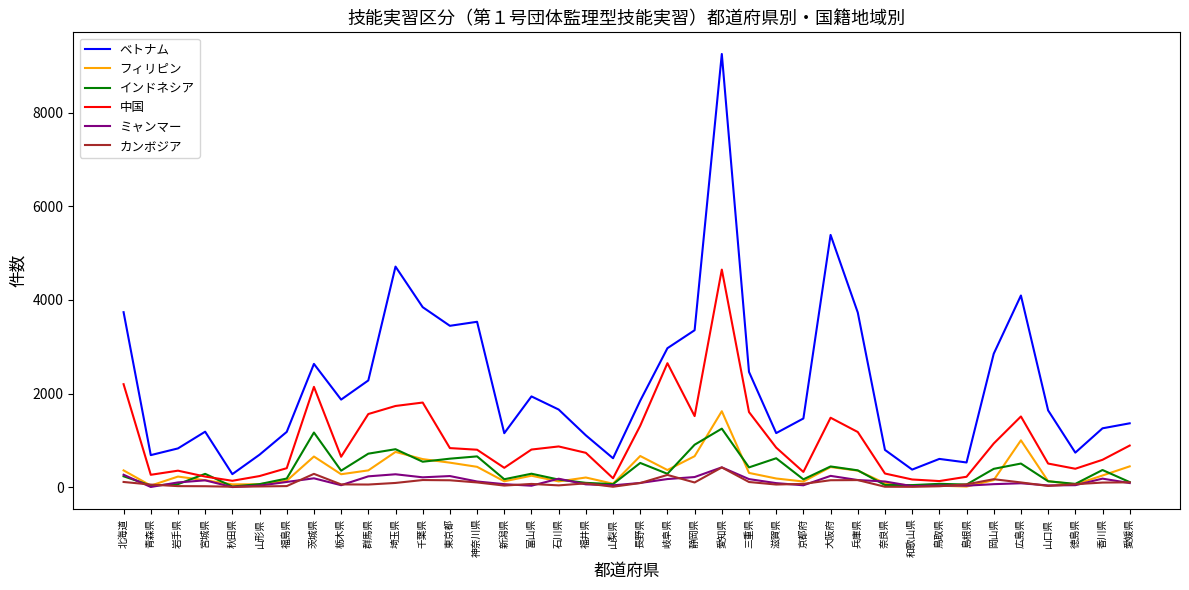

What is the difference between the maximum and minimum values in the インドネシア series?

1235